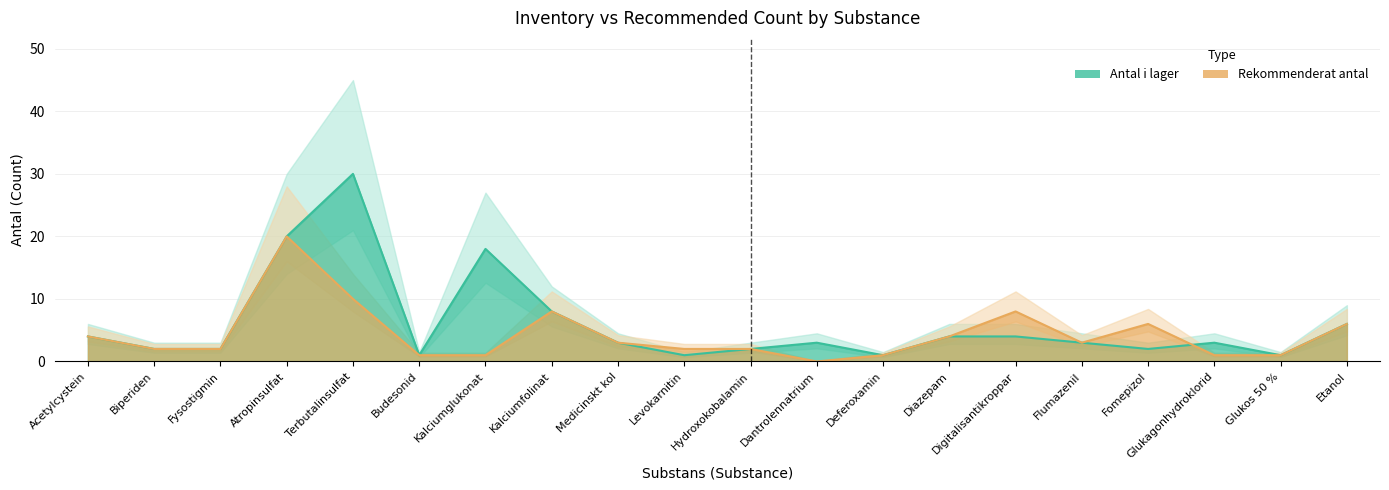

Reading left to right, transcribe all the data shown in this chart.

Antal i lager: Acetylcystein=4	Biperiden=2	Fysostigmin=2	Atropinsulfat=20	Terbutalinsulfat=30	Budesonid=1	Kalciumglukonat=18	Kalciumfolinat=8	Medicinskt kol=3	Levokarnitin=1	Hydroxokobalamin=2	Dantrolennatrium=3	Deferoxamin=1	Diazepam=4	Digitalisantikroppar=4	Flumazenil=3	Fomepizol=2	Glukagonhydroklorid=3	Glukos 50 %=1	Etanol=6
Rekommenderat antal: Acetylcystein=4	Biperiden=2	Fysostigmin=2	Atropinsulfat=20	Terbutalinsulfat=10	Budesonid=1	Kalciumglukonat=1	Kalciumfolinat=8	Medicinskt kol=3	Levokarnitin=2	Hydroxokobalamin=2	Dantrolennatrium=0	Deferoxamin=1	Diazepam=4	Digitalisantikroppar=8	Flumazenil=3	Fomepizol=6	Glukagonhydroklorid=1	Glukos 50 %=1	Etanol=6